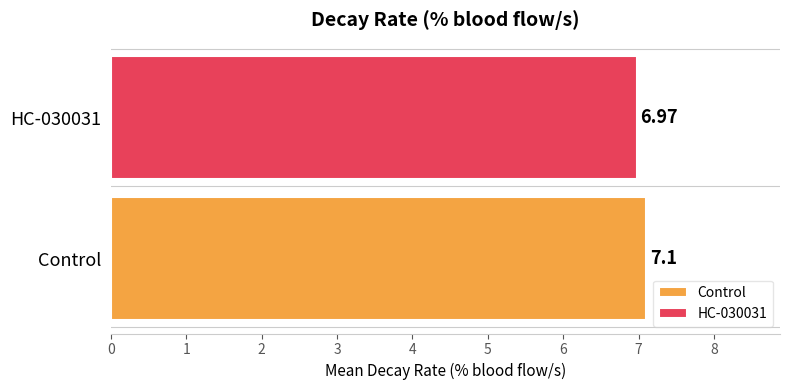

Which series has the largest range (max minus min)?

Control